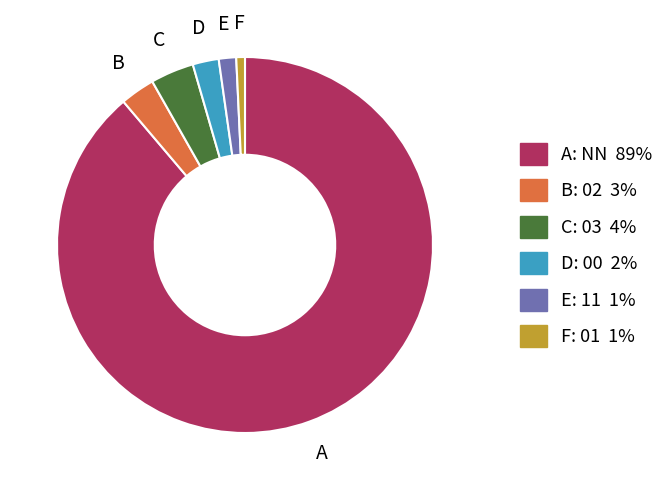

Does any single category account for the majority?

Yes